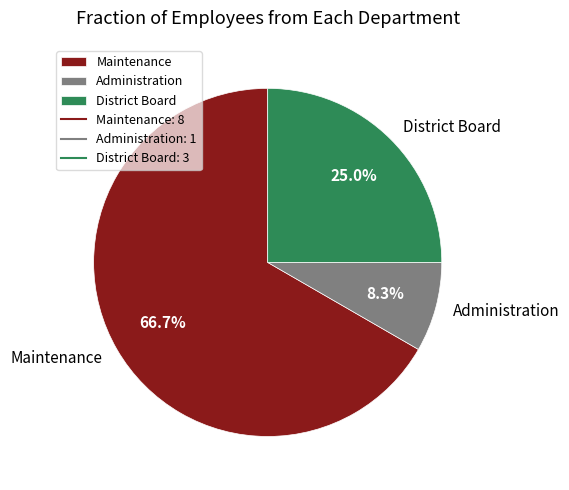

True or false: District Board accounts for 25% of the total.

True